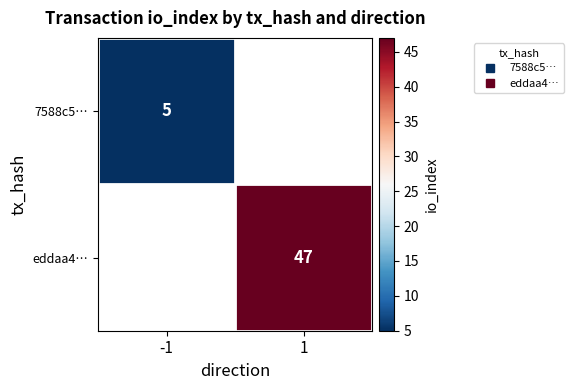

Which label corresponds to the largest value in the chart?

1